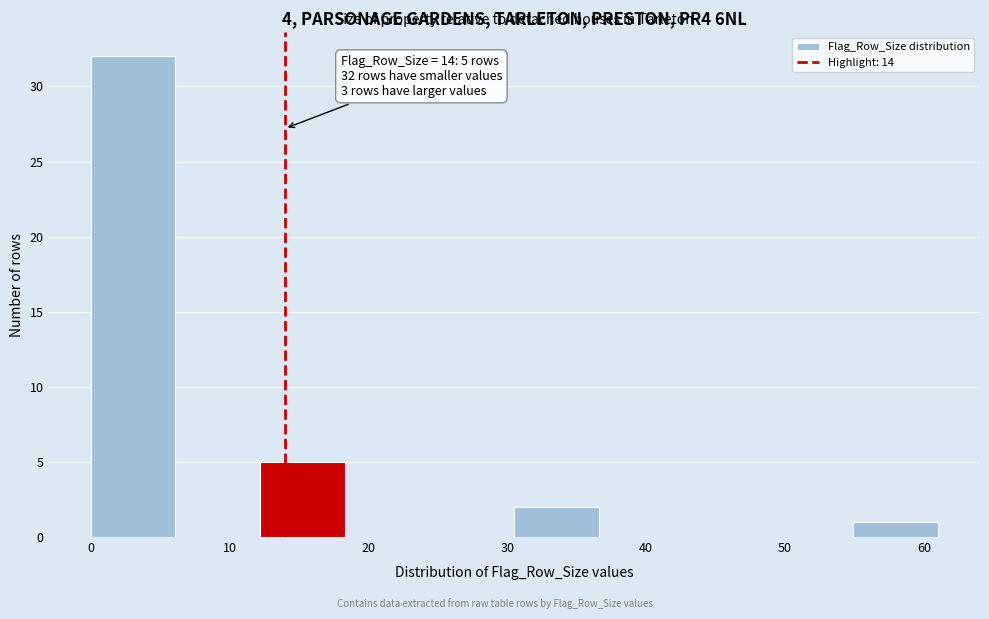

Which range on the x-axis has the tallest bar?

0.0 to 6.1